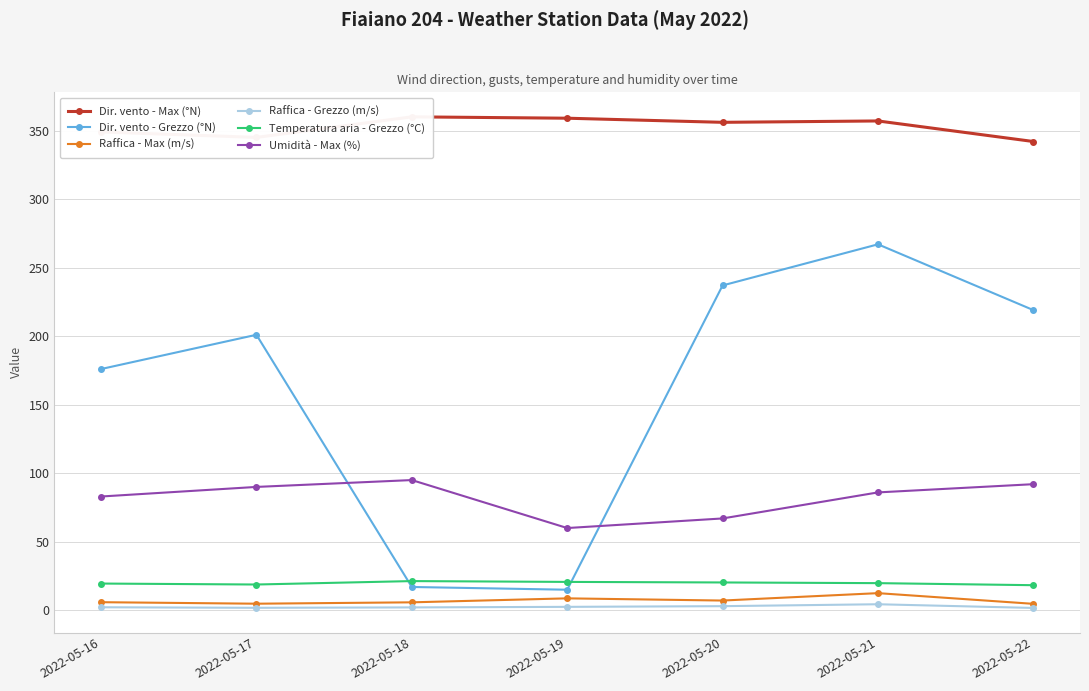

How many lines are shown in the chart?

6